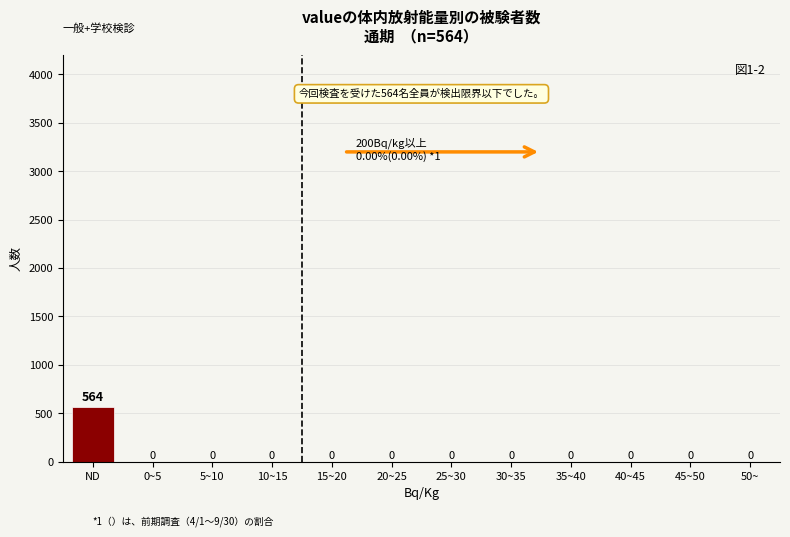

Reading left to right, transcribe all the data shown in this chart.

ND=564	0~5=0	5~10=0	10~15=0	15~20=0	20~25=0	25~30=0	30~35=0	35~40=0	40~45=0	45~50=0	50~=0